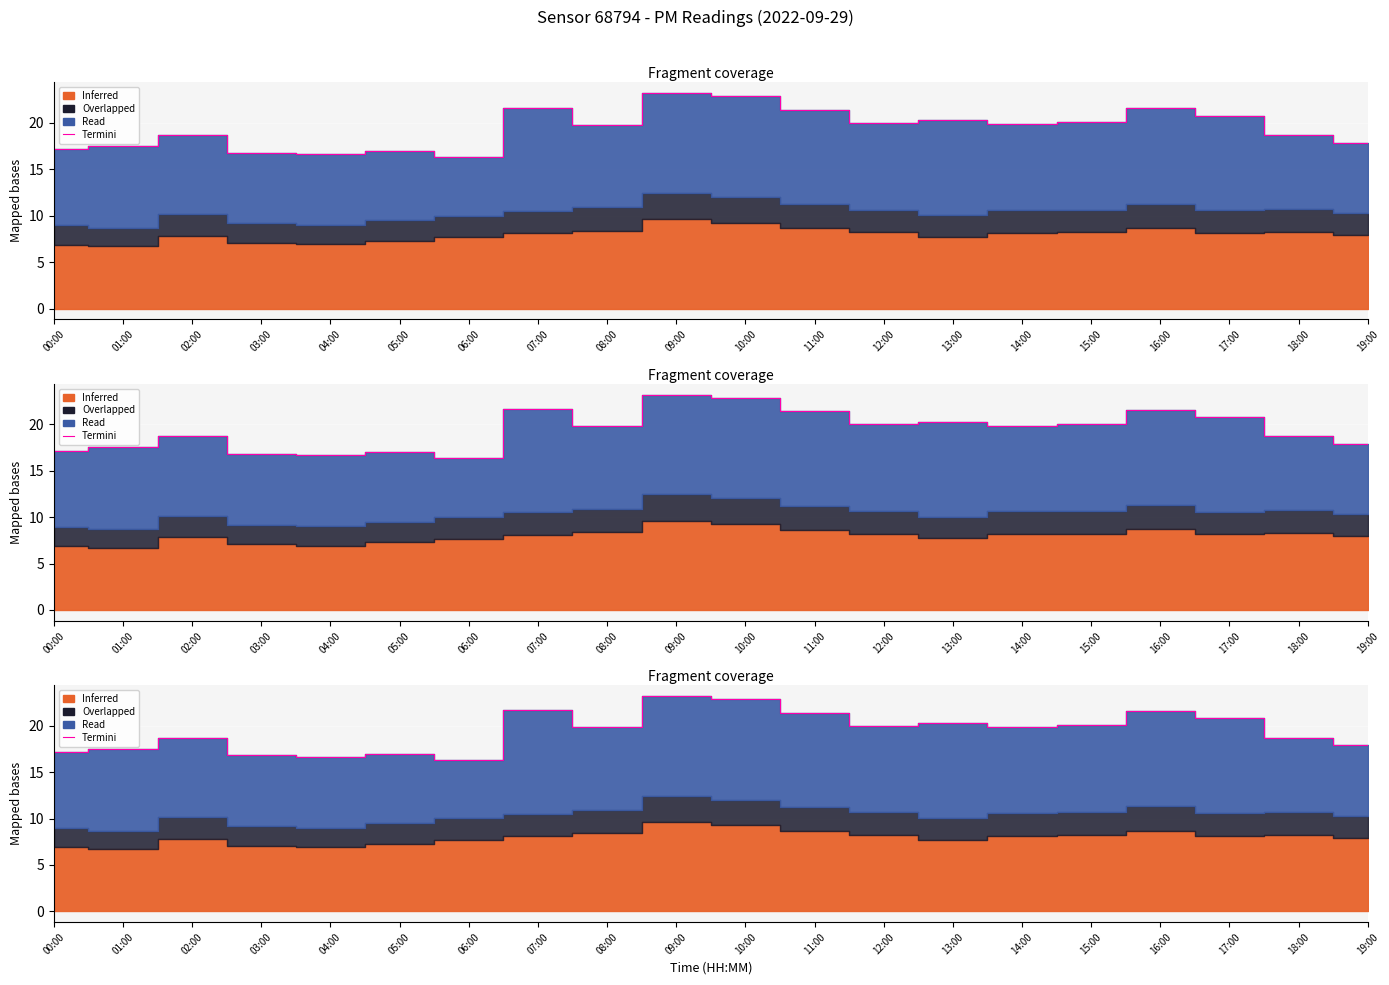

How many points are higher than both their immediate neighbors (excluding endpoints)?

6